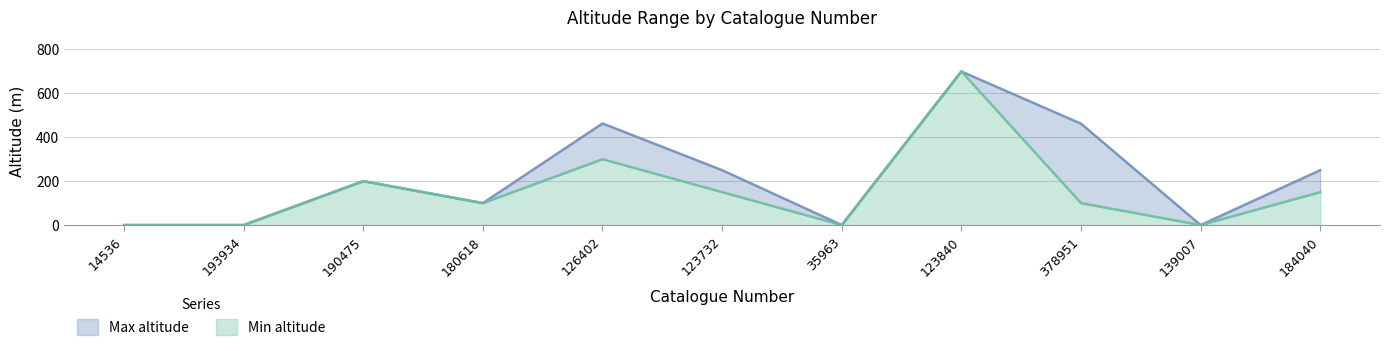

The Max altitude series shows 333 at 190475. True or false?

False